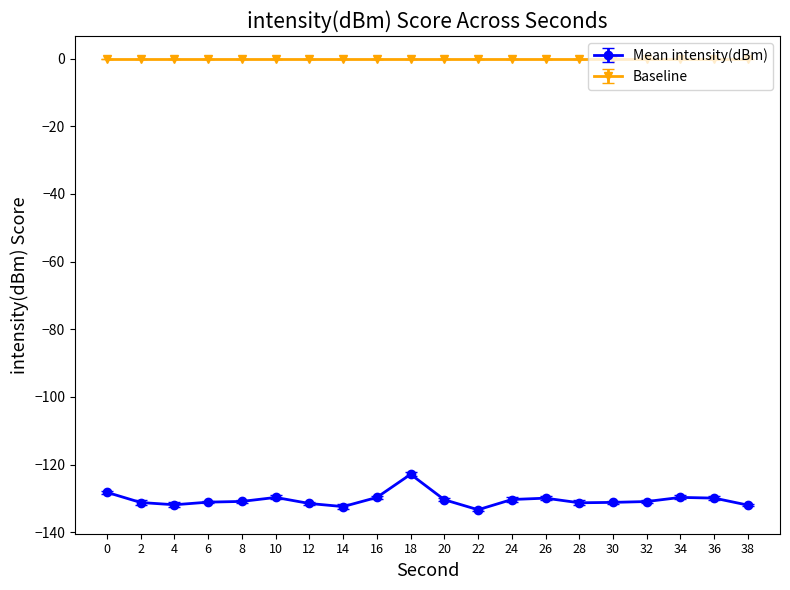

What is the minimum value shown in the chart?

-133.4